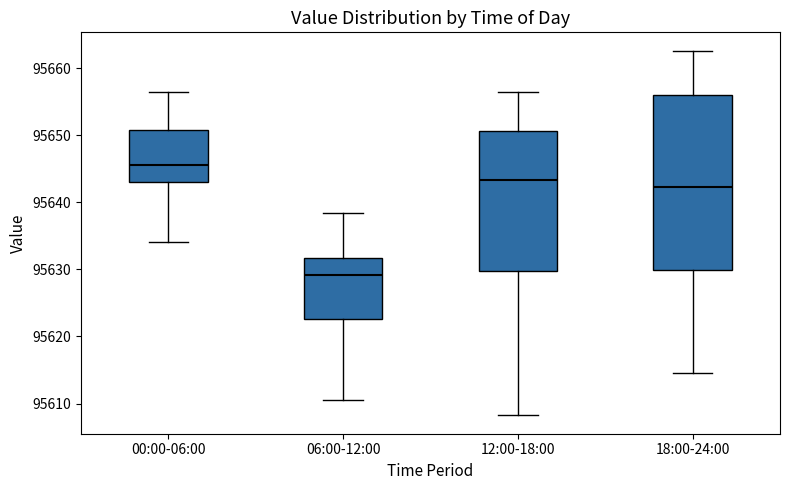

Reading left to right, read every box against the y-axis: the position of its median line, the range the box covers, and the ends of its whiskers. The values are not printed on the chart, so give them approximately, as read against the axis.

00:00-06:00: median 95646, box 95643 to 95651, whiskers 95634 to 95656
06:00-12:00: median 95629, box 95623 to 95632, whiskers 95611 to 95638
12:00-18:00: median 95643, box 95630 to 95651, whiskers 95608 to 95657
18:00-24:00: median 95642, box 95630 to 95656, whiskers 95615 to 95663